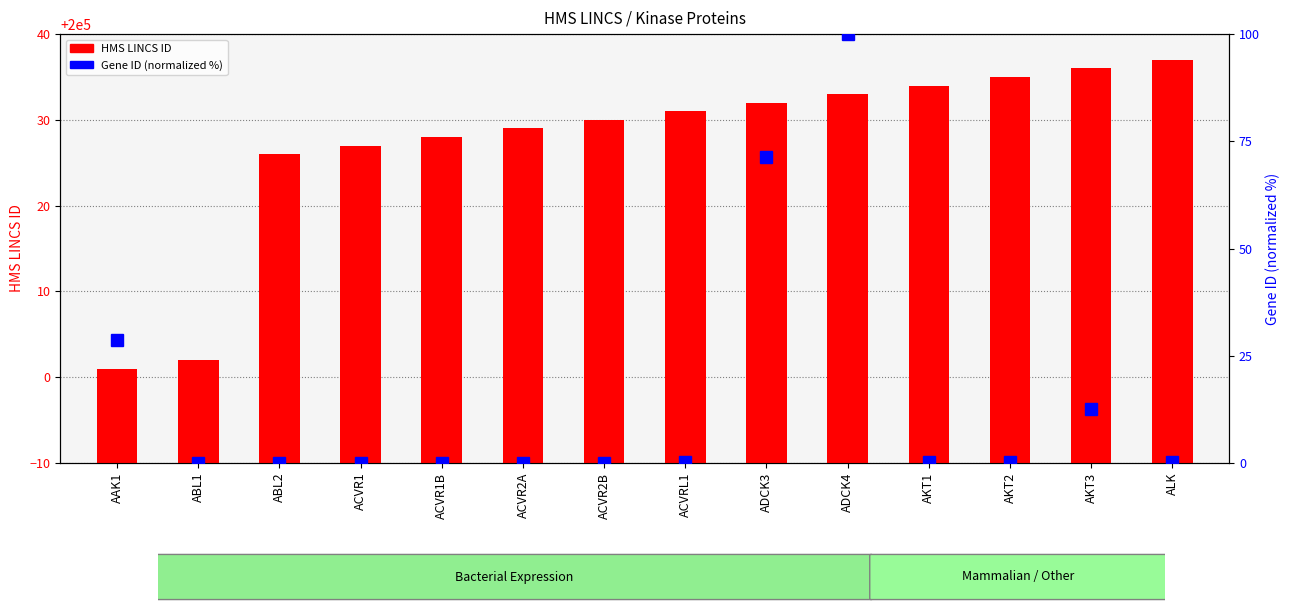

What is the spread (max minus min) of values at ACVRL1?

40.9